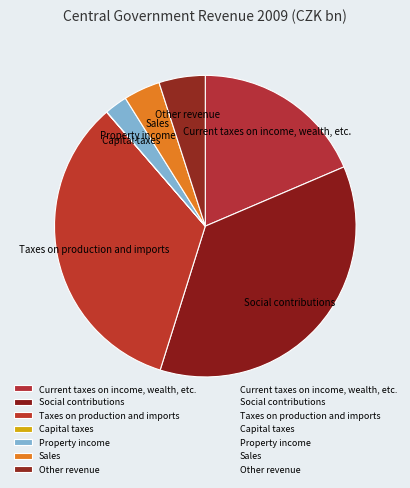

Does Taxes on production and imports account for over 50% of the chart?

No